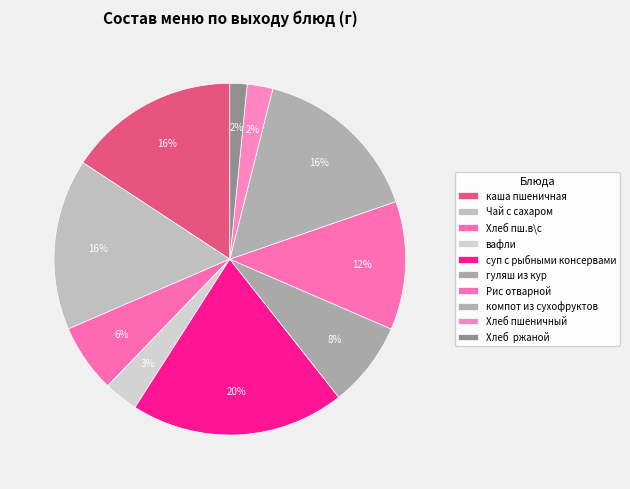

How many segments does this pie chart have?

10